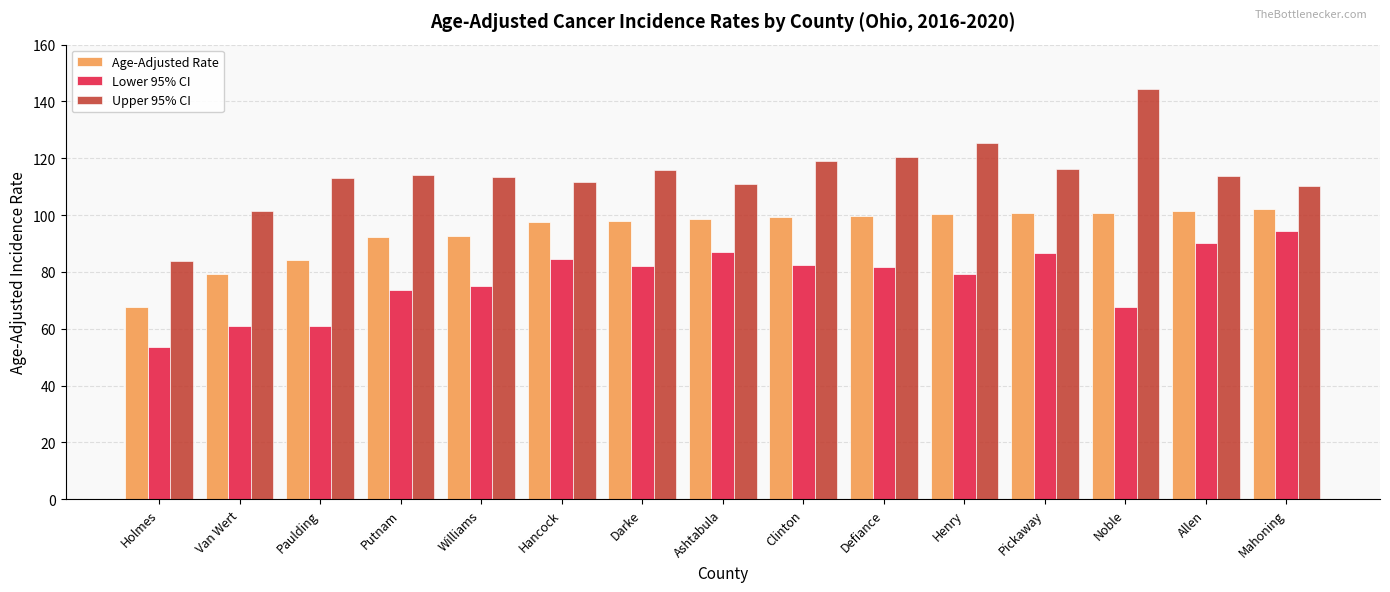

Between Holmes and Williams, which series saw the biggest shift?

Upper 95% CI